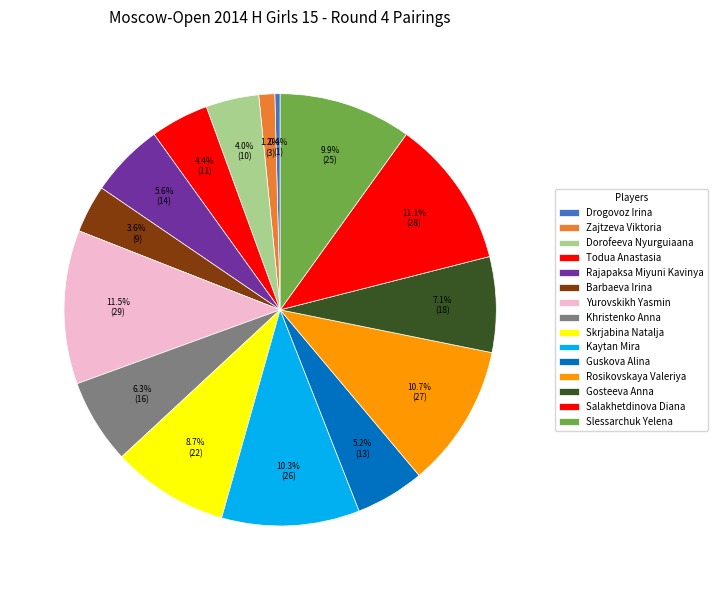

Which slice is the smallest?

Drogovoz Irina